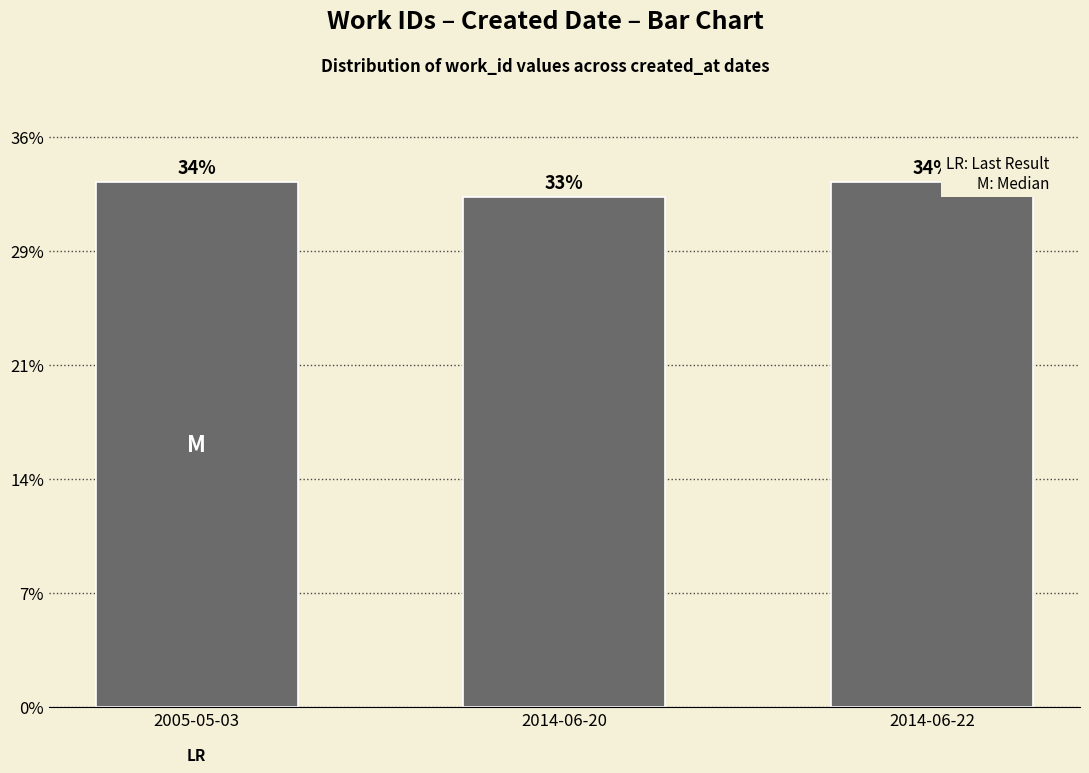

What position from the right is 2014-06-20?

2